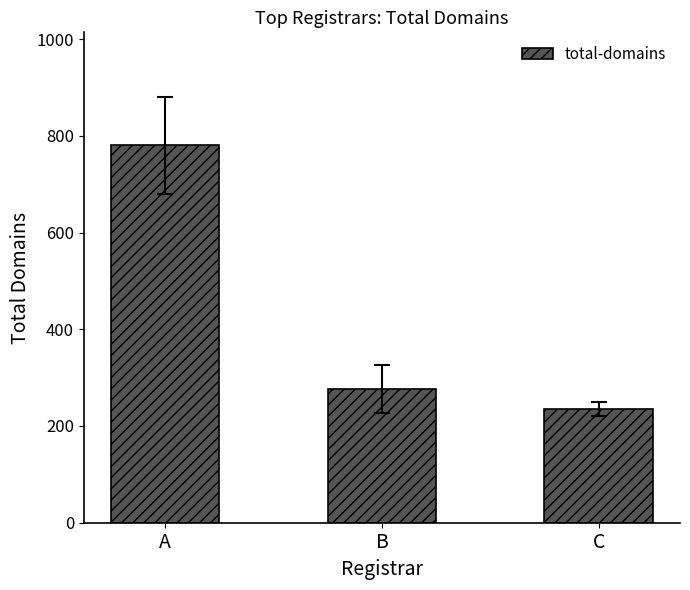

Is it true that the value at B is 459?

False